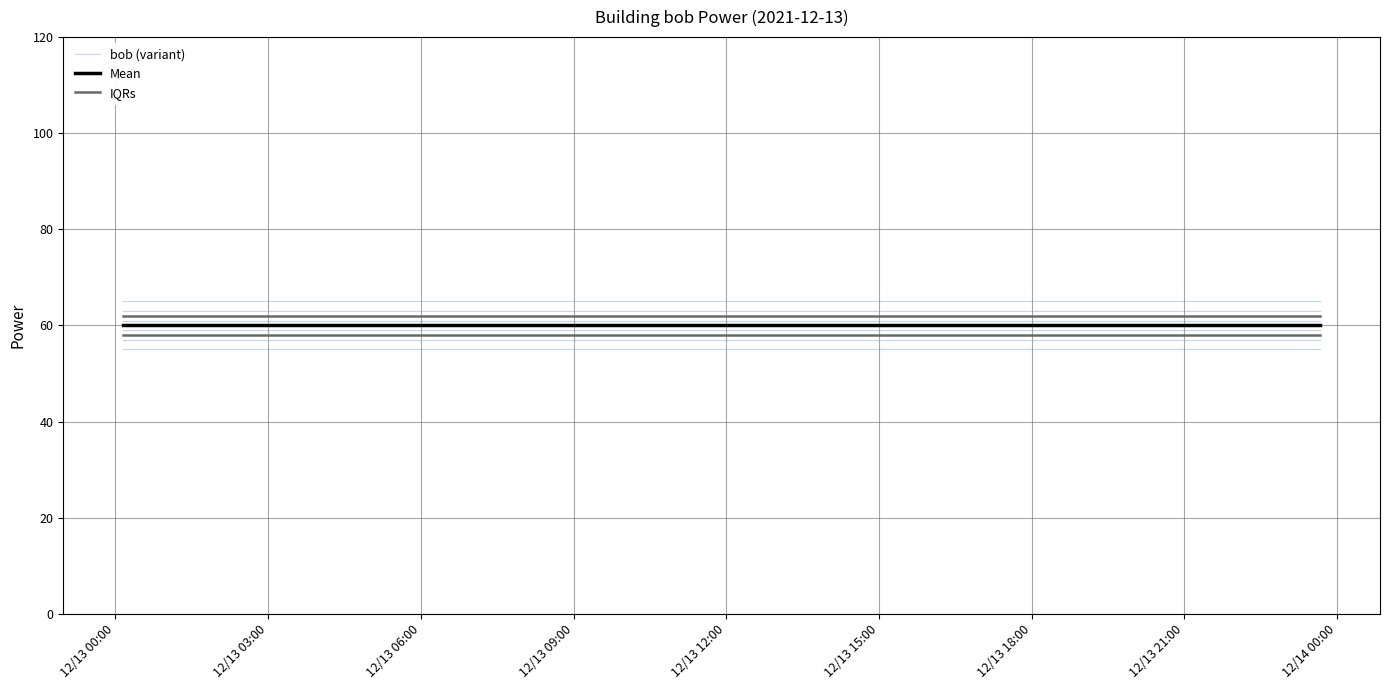

Does the chart have visible grid lines?

Yes